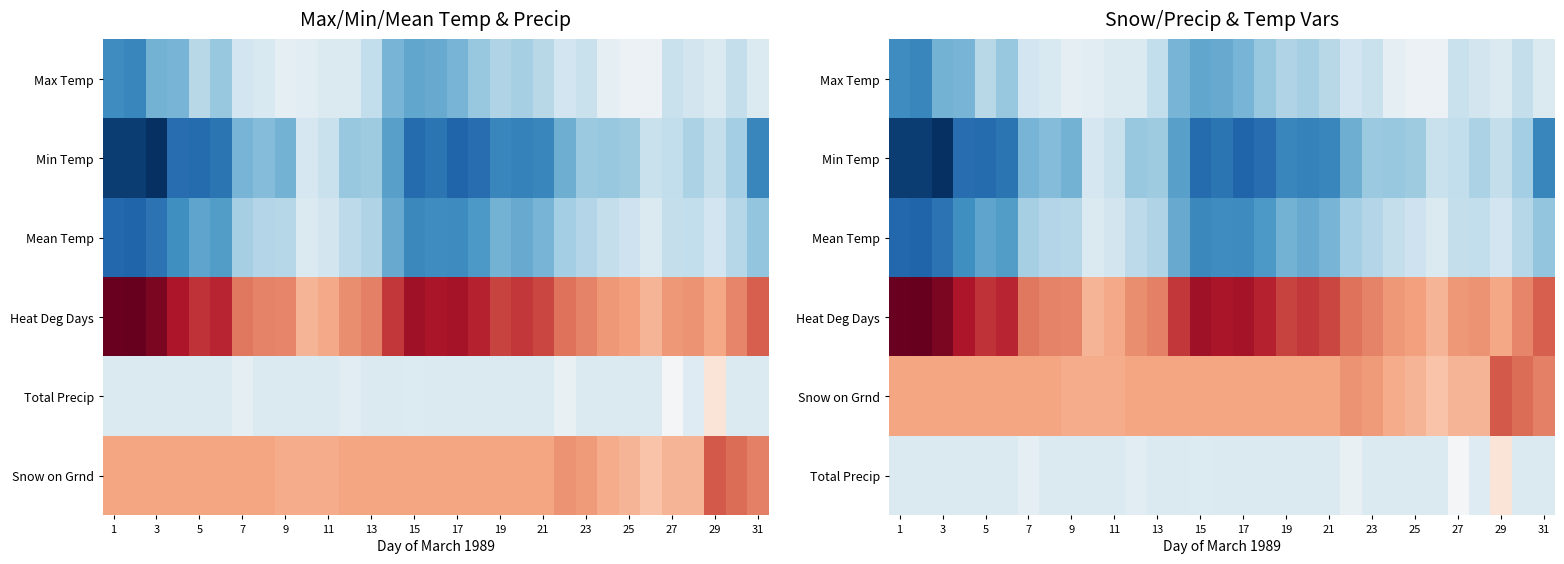

At which category is the sum across all series the highest?

29